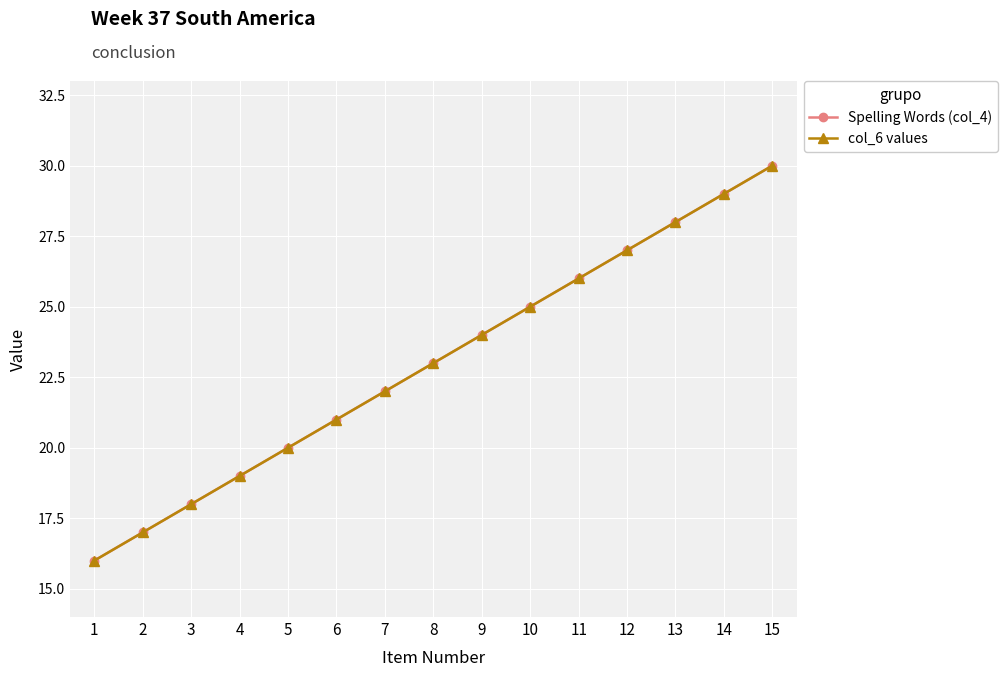

Which series has the widest spread of values?

Spelling Words (col_4)